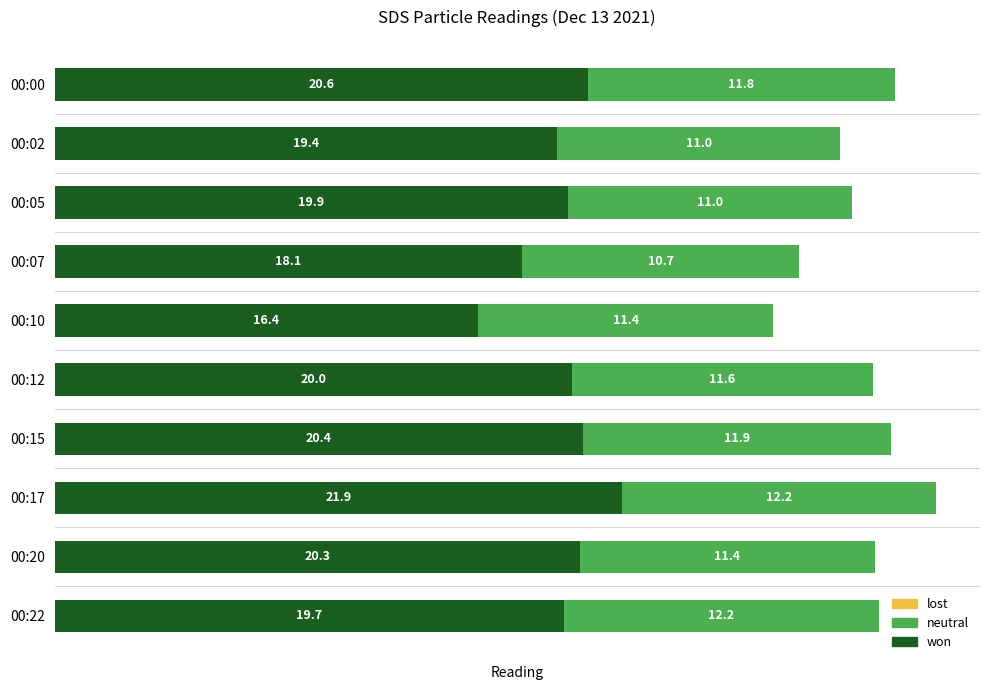

Where is won nearest to the value 19?

00:02